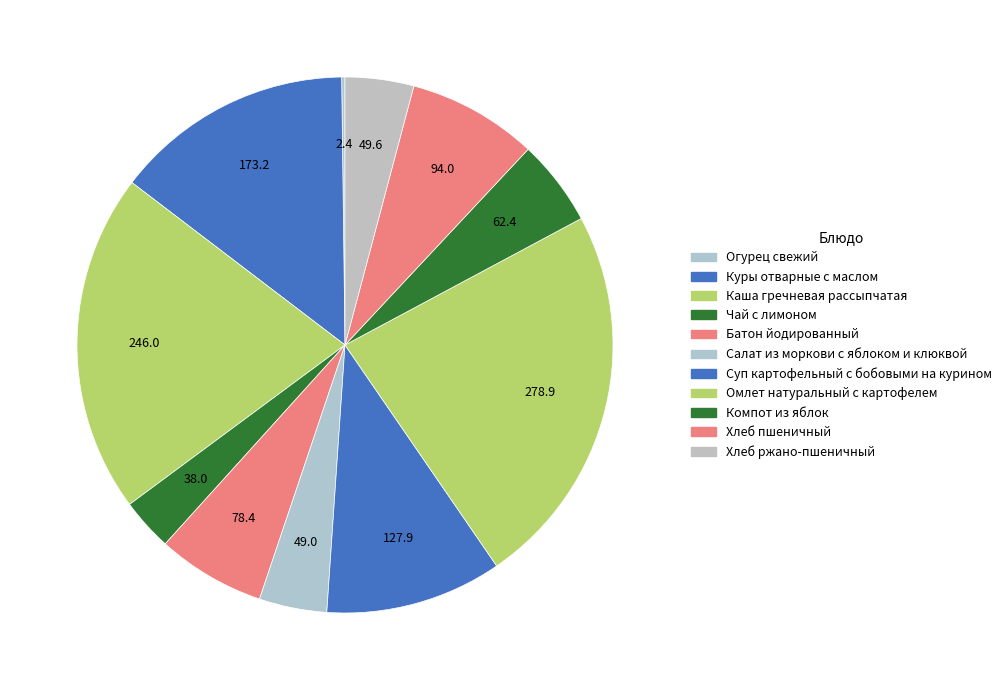

Rank the categories by value from highest to lowest.

Омлет натуральный с картофелем, Каша гречневая рассыпчатая, Куры отварные с маслом, Суп картофельный с бобовыми на курином, Хлеб пшеничный, Батон йодированный, Компот из яблок, Хлеб ржано-пшеничный, Салат из моркови с яблоком и клюквой, Чай с лимоном, Огурец свежий